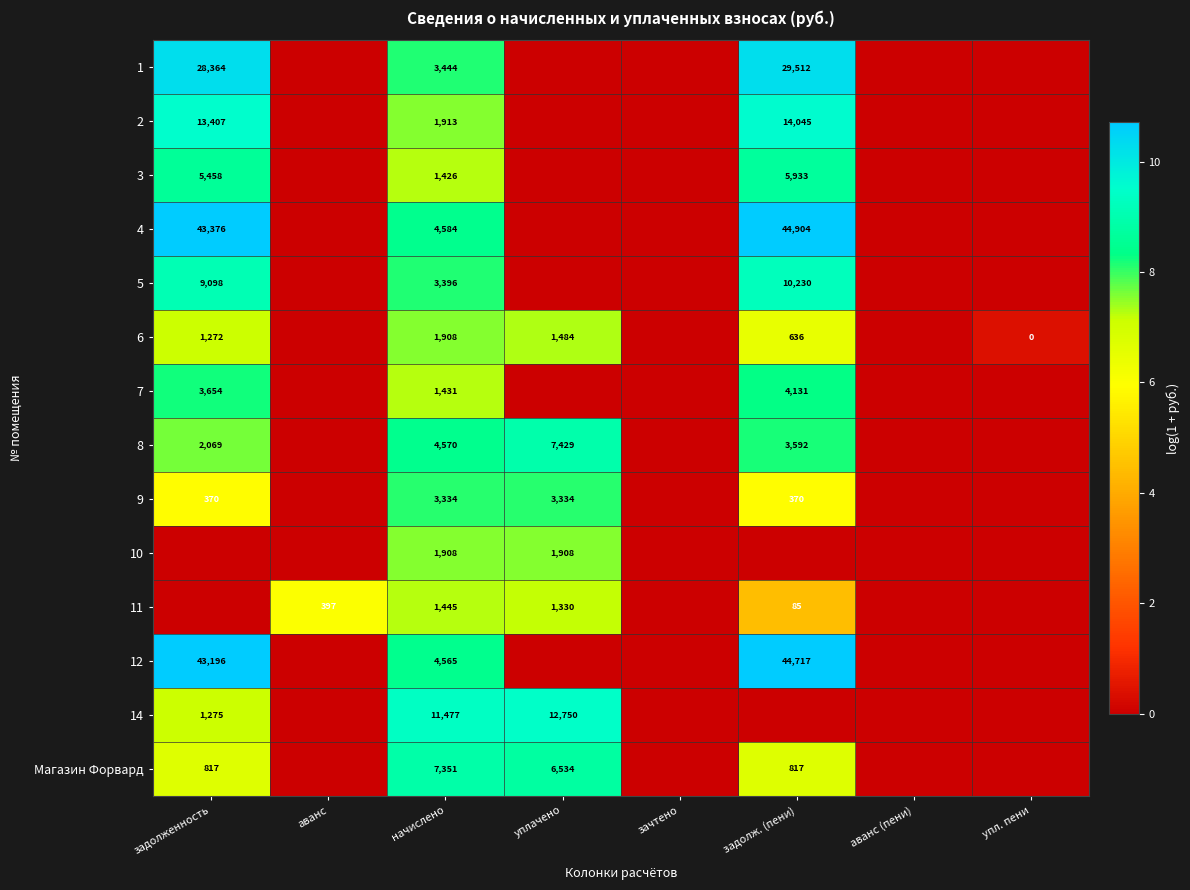

Is the value of 14 at уплачено greater than the value of 4 at задолж. (пени)?

No